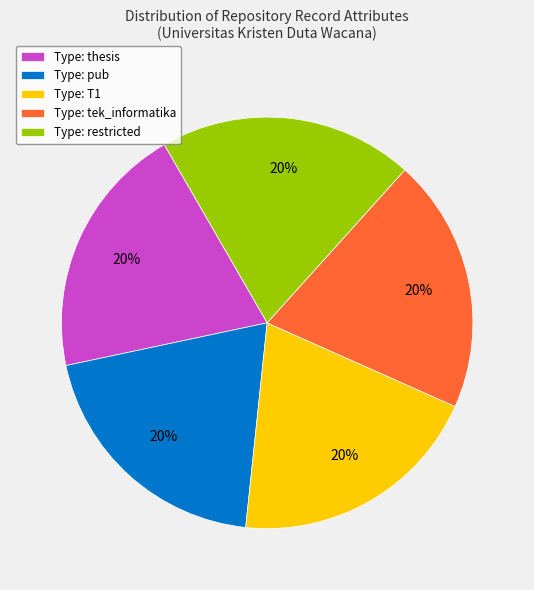

Is it true that Type: thesis is 11% of the pie?

False